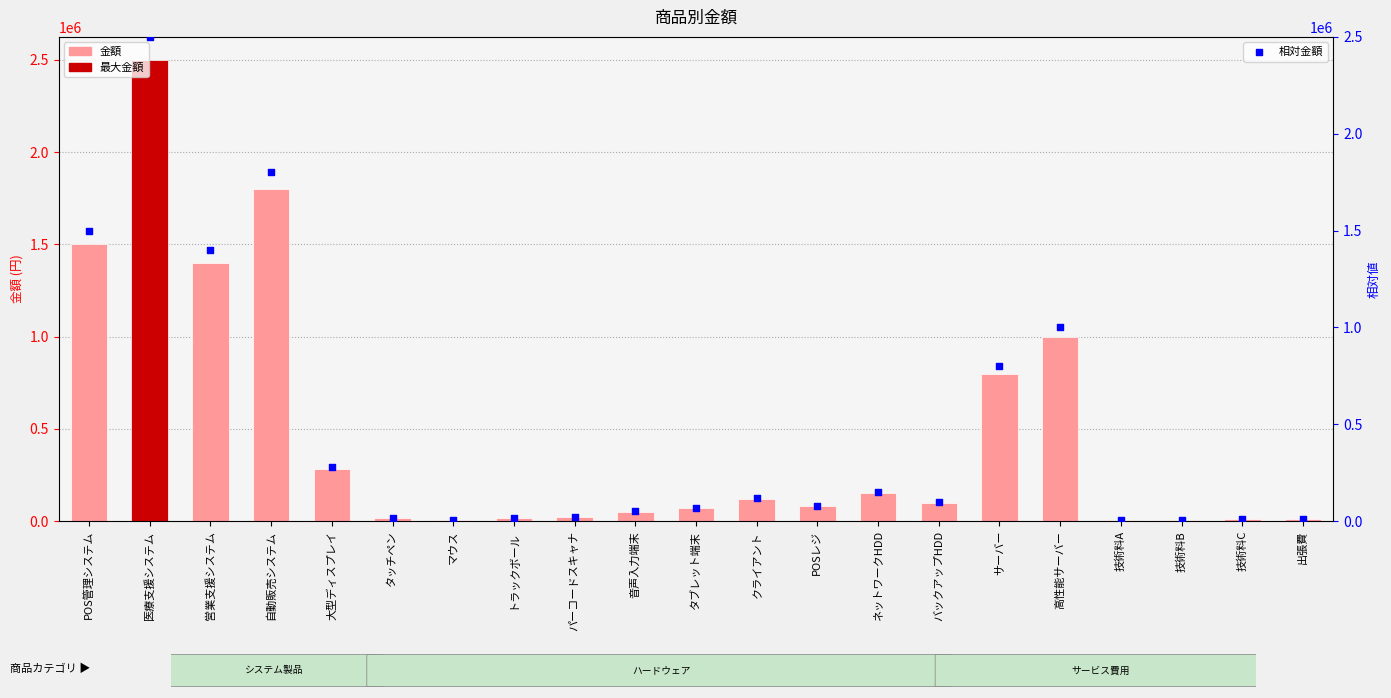

What are all the series names shown in the legend?

金額, 相対金額